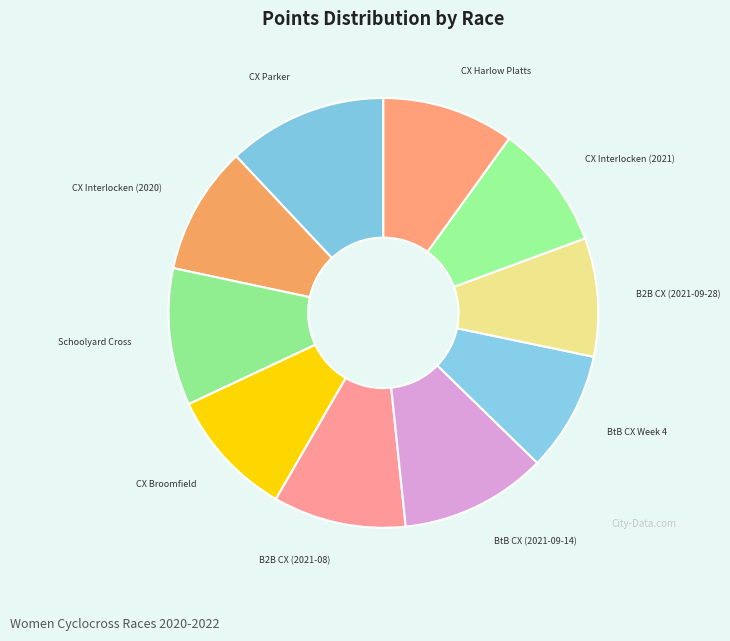

How many slices are in this pie chart?

10